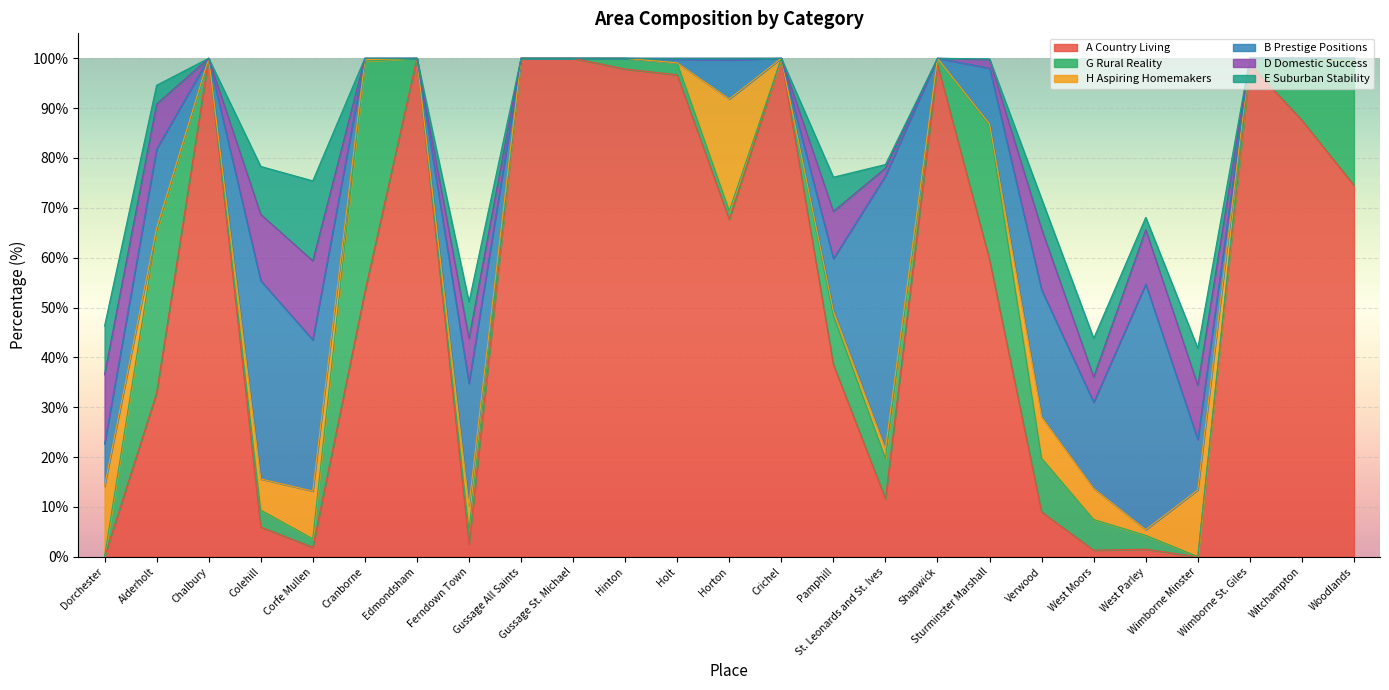

Is it true that G Rural Reality equals 0.0 at Dorchester?

True